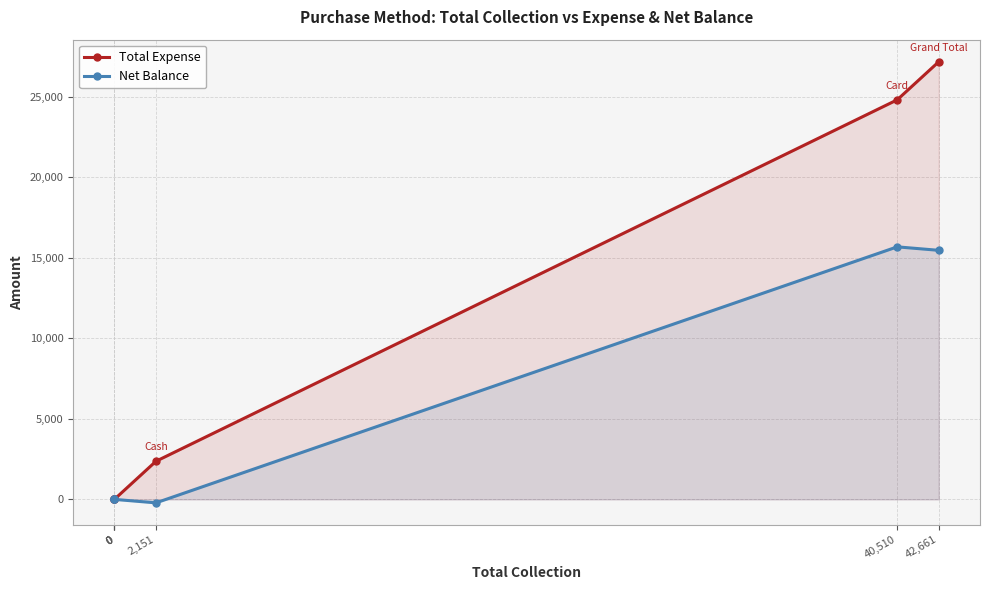

How many positive values does the Total Expense series have?

3